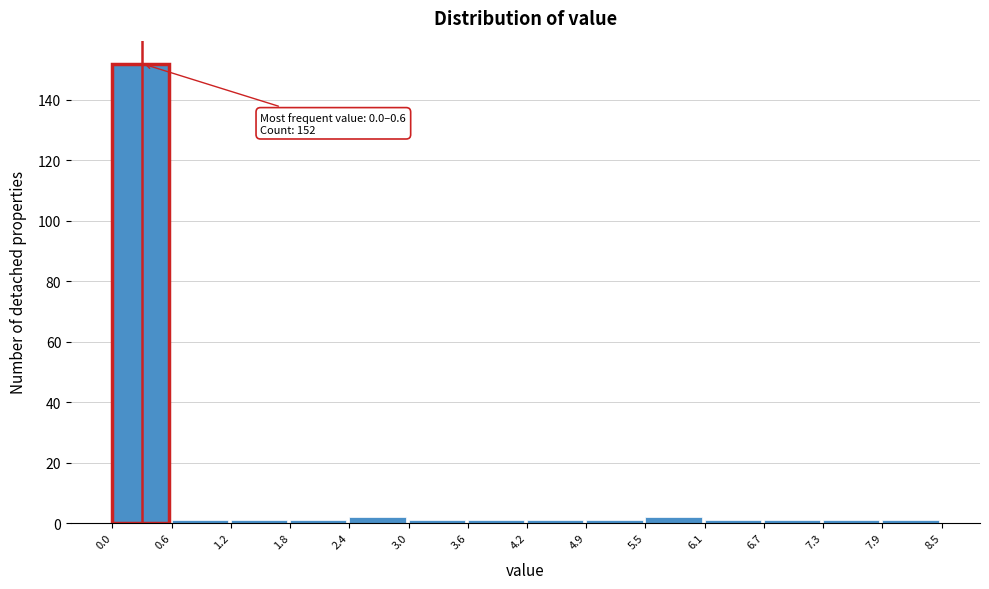

Which range on the x-axis has the tallest bar?

0.0 to 0.6